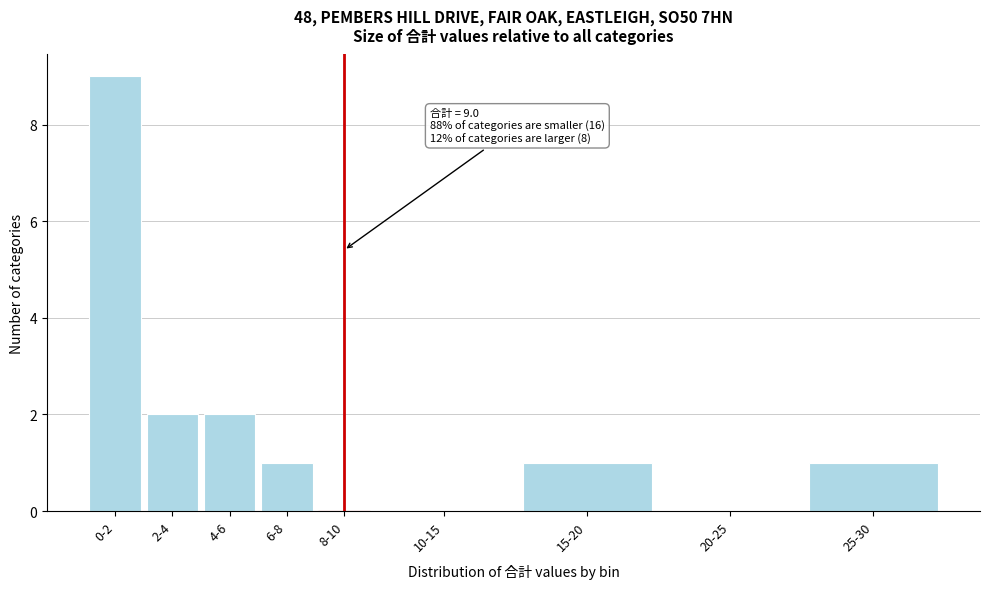

Reading left to right, transcribe all the data shown in this chart.

0-2=9	2-4=2	4-6=2	6-8=1	8-10=0	10-15=0	15-20=1	20-25=0	25-30=1